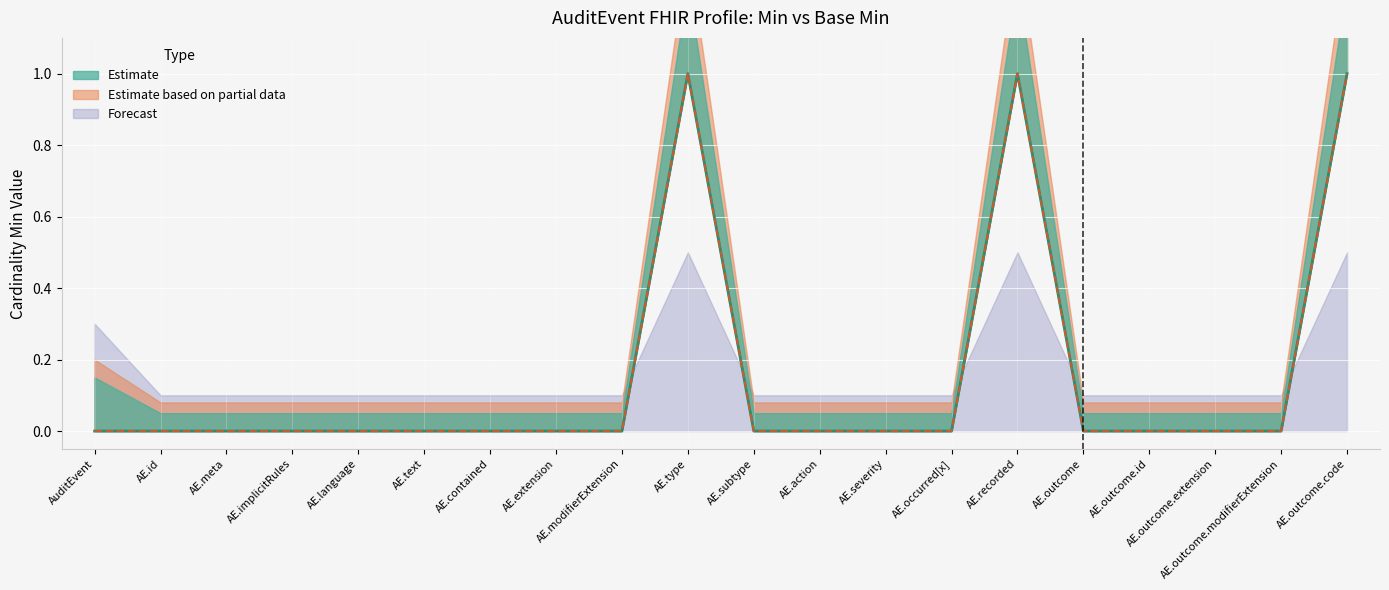

True or false: Base Min and Min cross at least once.

False